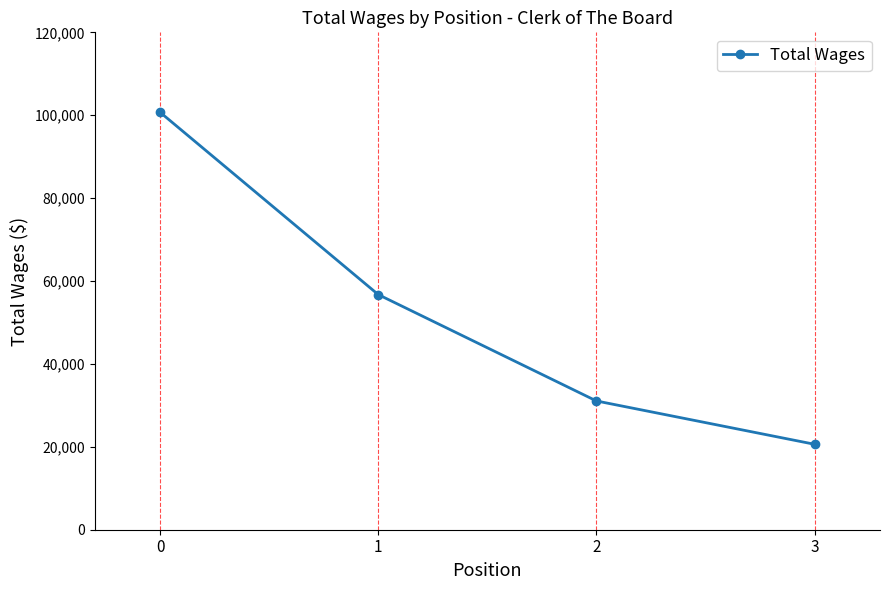

The value at 0 is 100711. True or false?

True